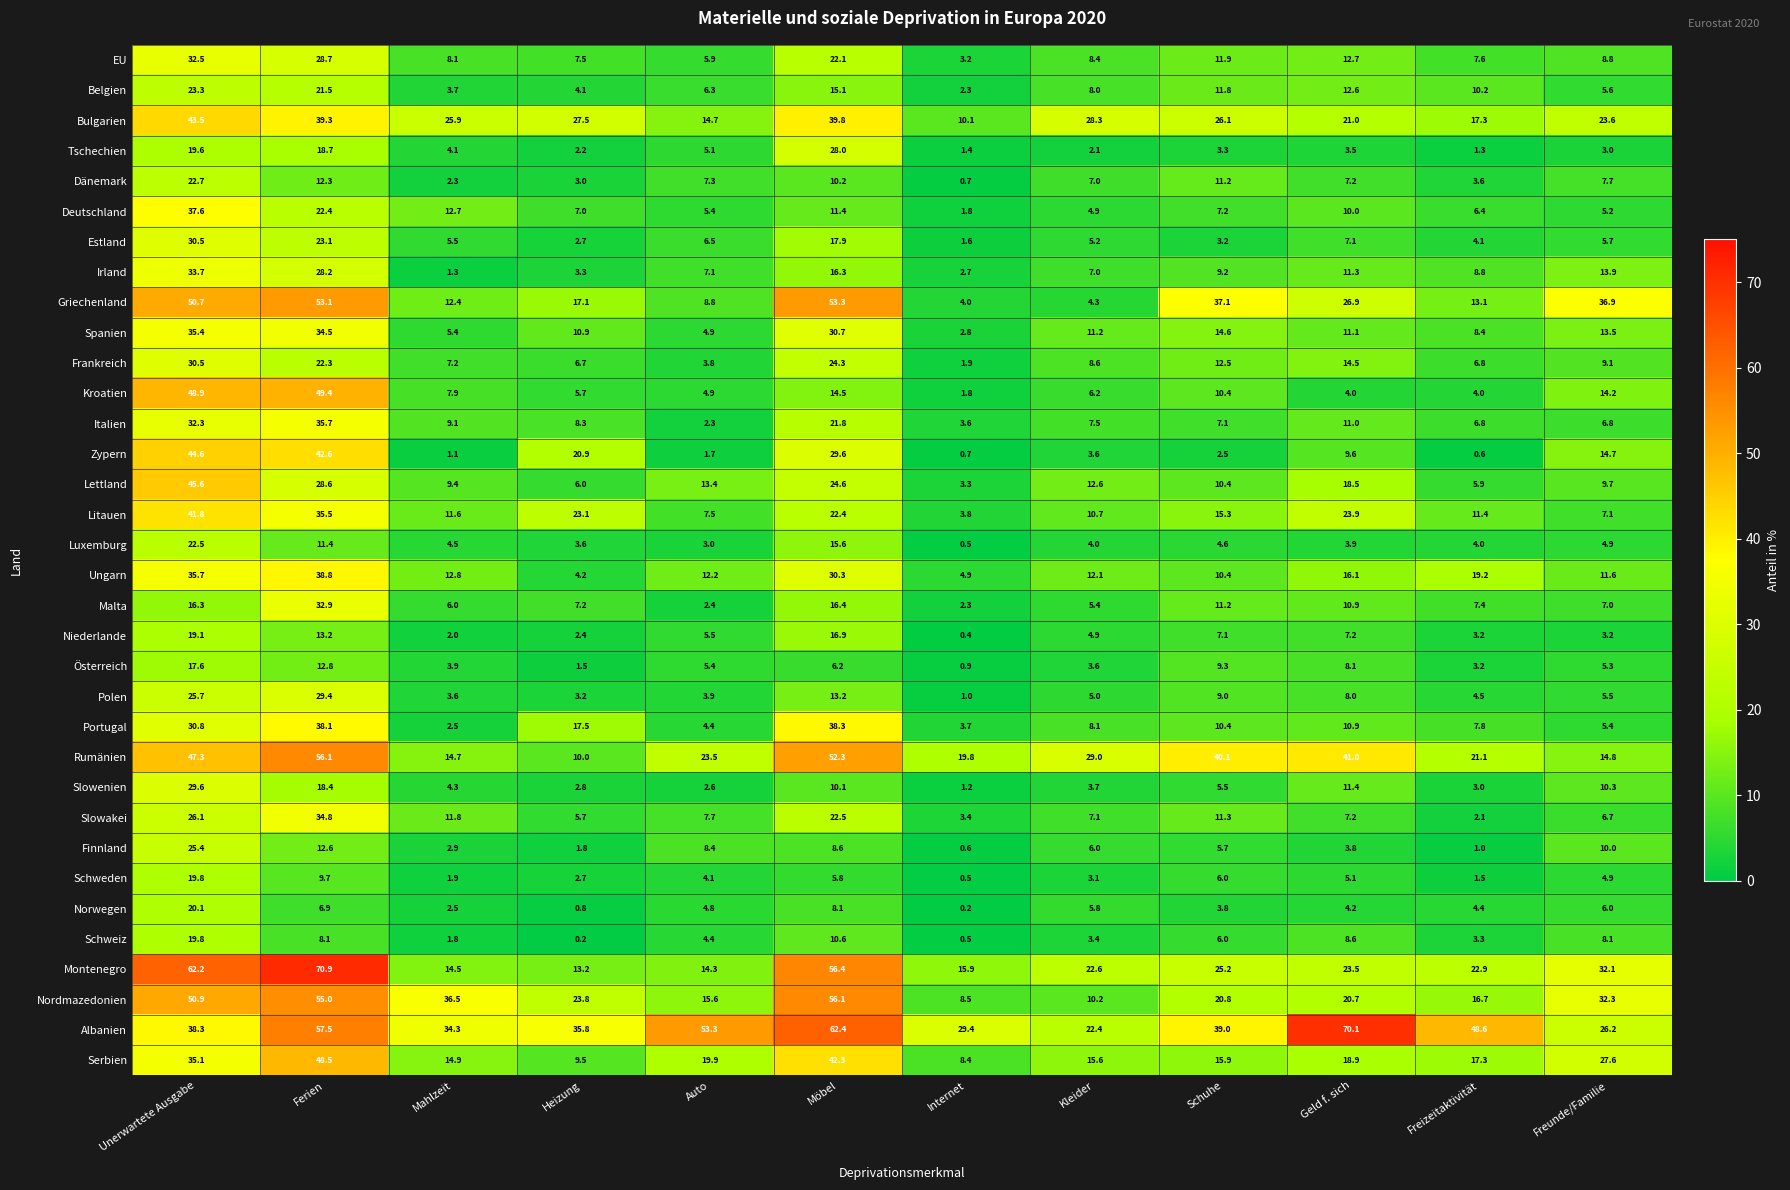

Rank the categories by Bulgarien value from highest to lowest.

Unerwartete Ausgabe, Möbel, Ferien, Kleider, Heizung, Schuhe, Mahlzeit, Freunde/Familie, Geld f. sich, Freizeitaktivität, Auto, Internet